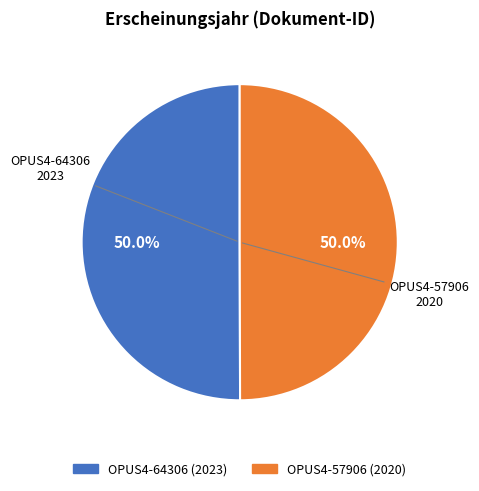

What is the ratio of the value at OPUS4-57906 to the value at OPUS4-64306?

1.0